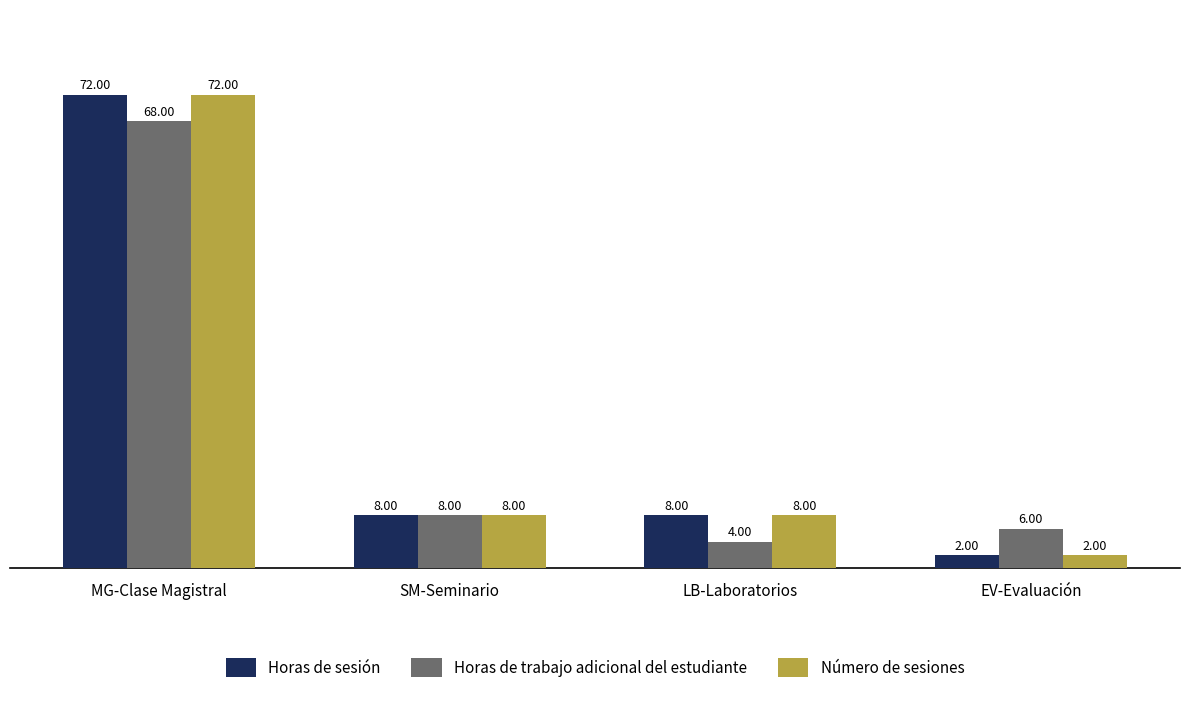

What are all the series names shown in the legend?

Horas de sesión, Horas de trabajo adicional del estudiante, Número de sesiones